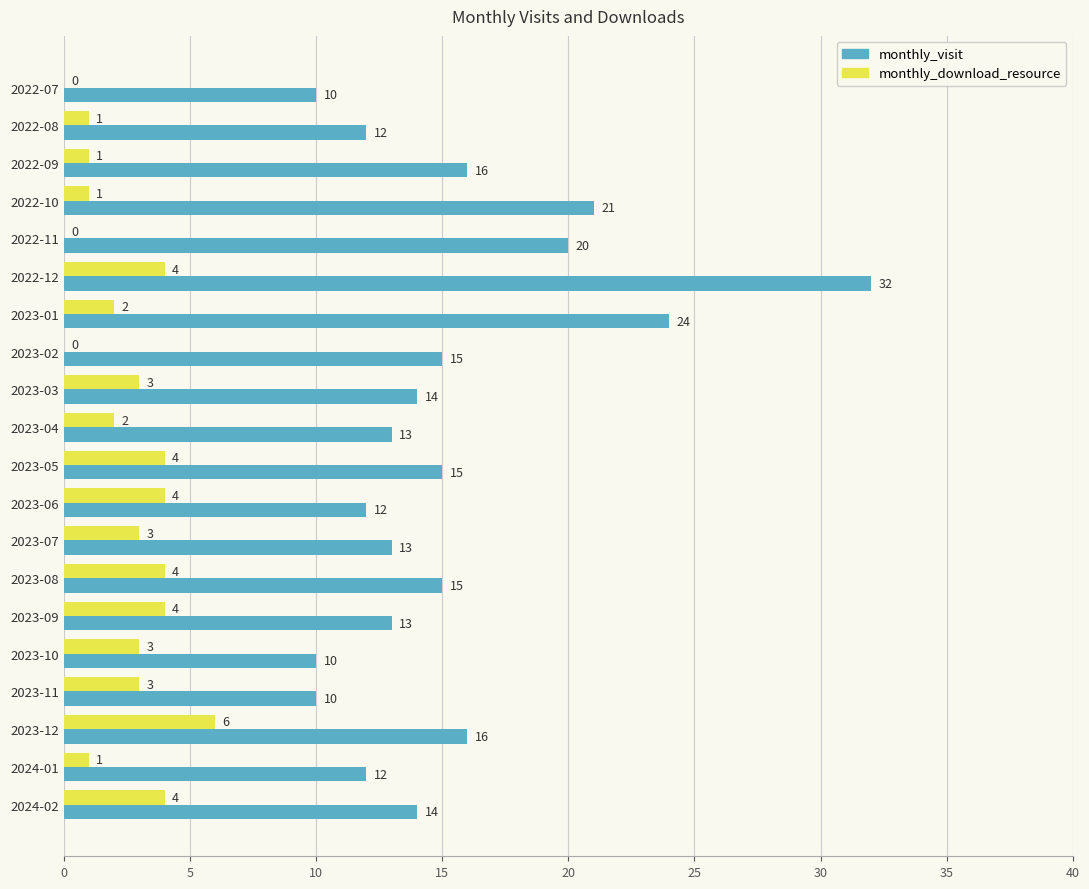

The monthly_visit series shows 12 at 2023-06. True or false?

True